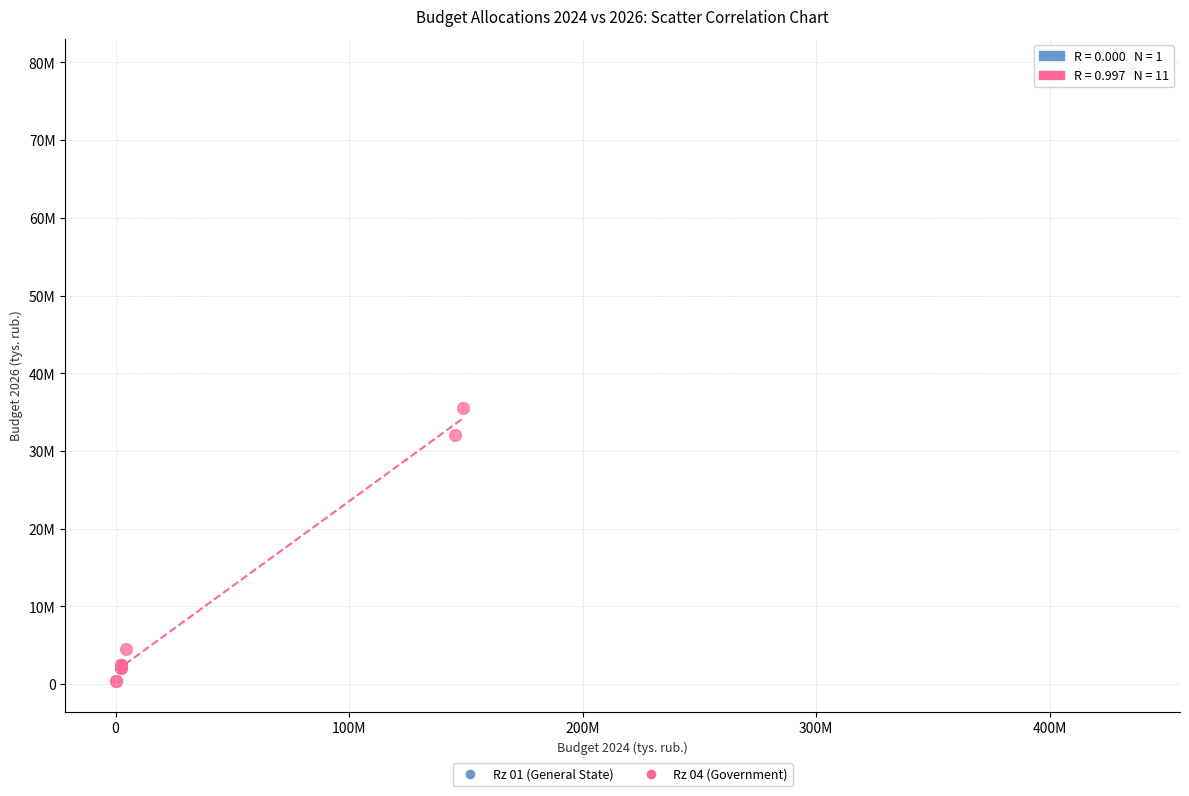

What are all the series names shown in the legend?

Rz 01 (General State), Rz 04 (Government)